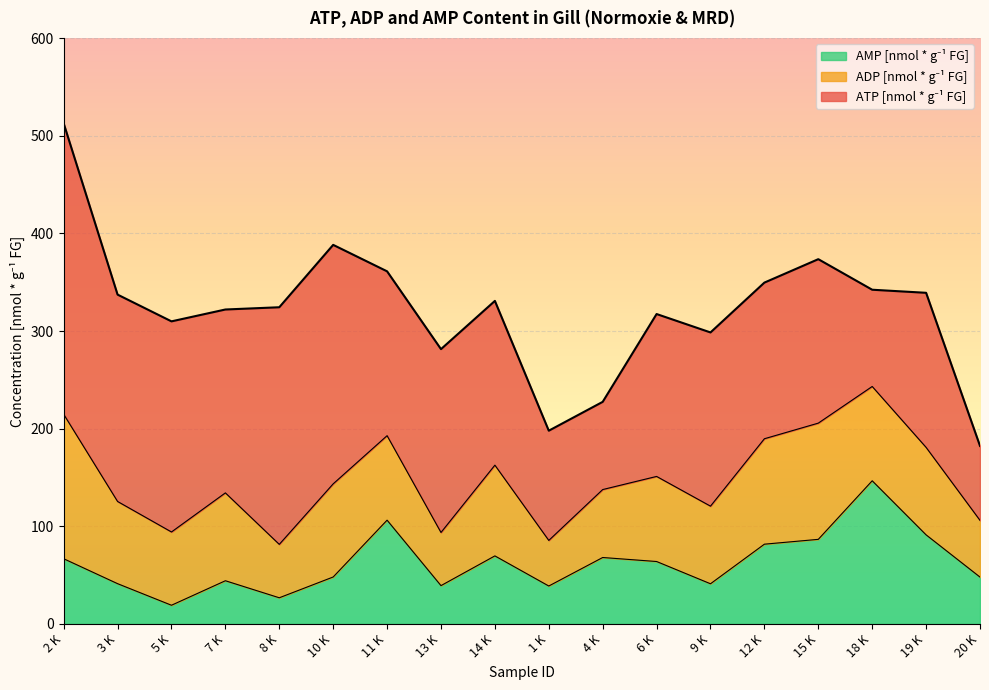

At which category is the sum across all series the highest?

2 K